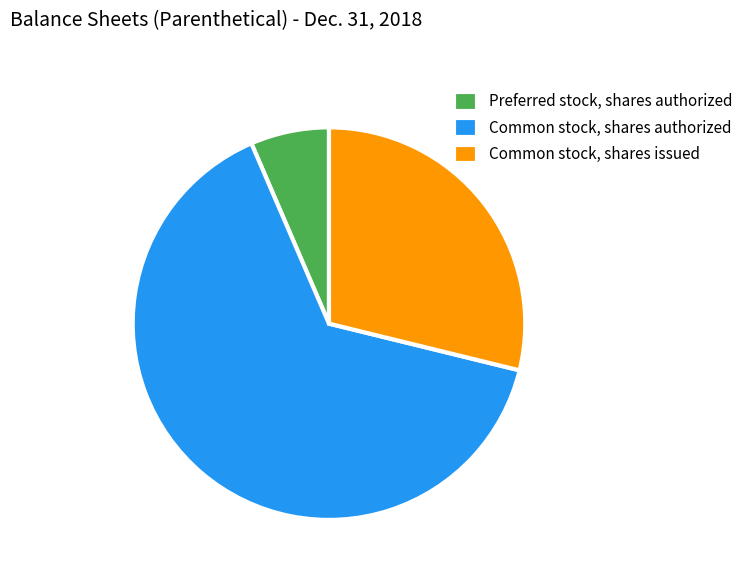

Combined, do Common stock, shares authorized and Common stock, shares issued account for over 50%?

Yes